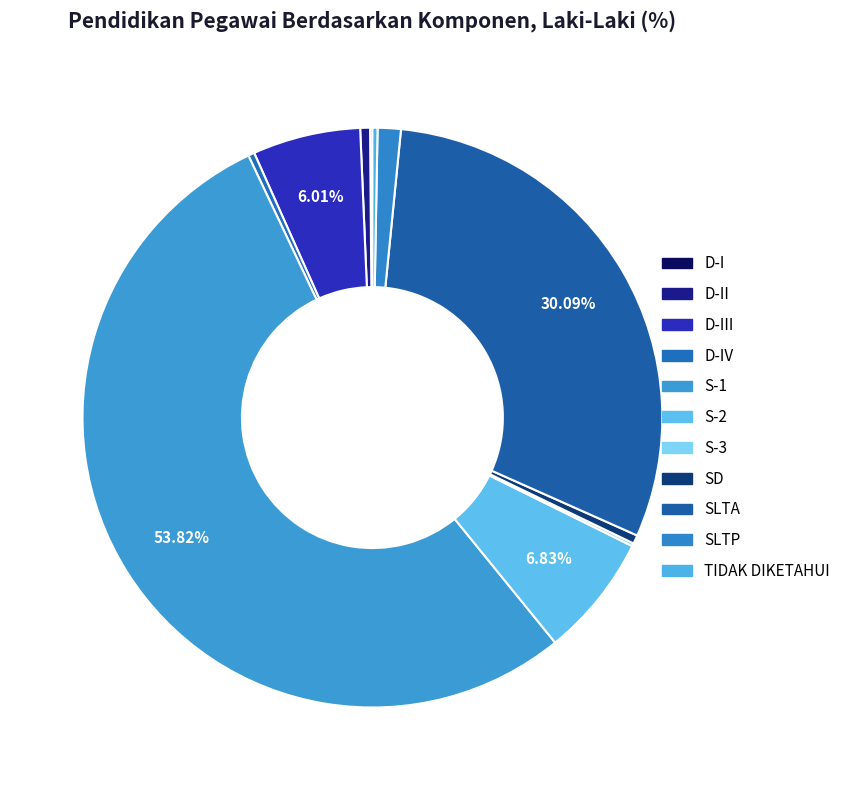

Which has a higher value, S-3 or D-IV?

D-IV